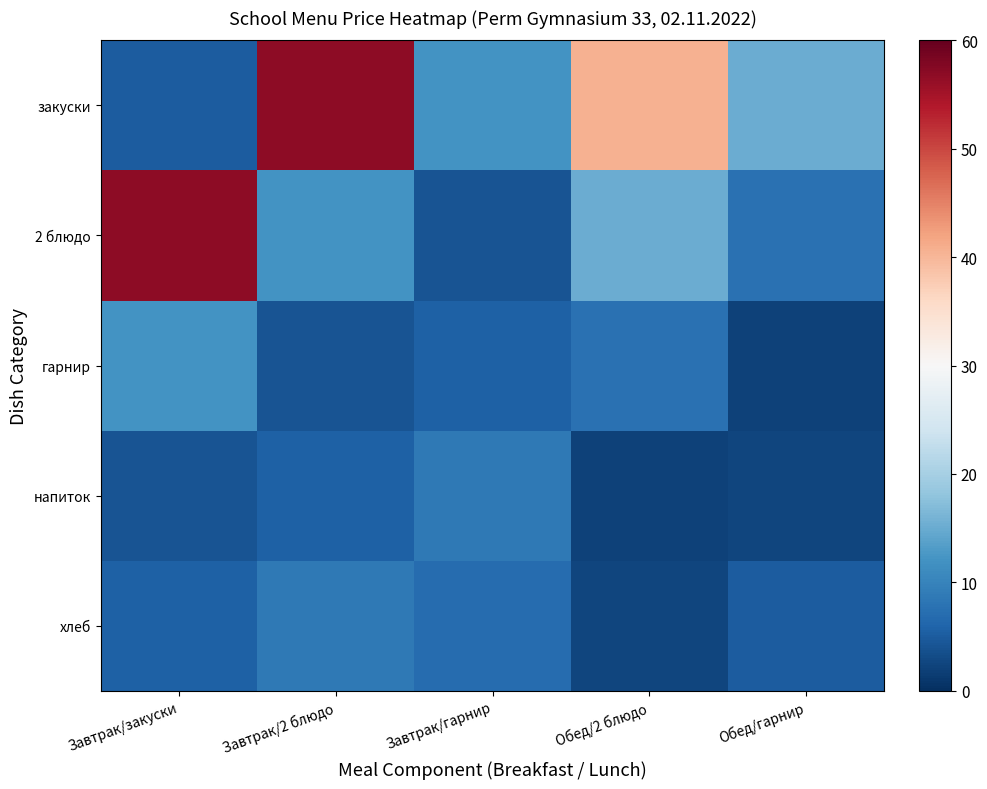

What is the total value across all series at Обед/2 блюдо?

67.7